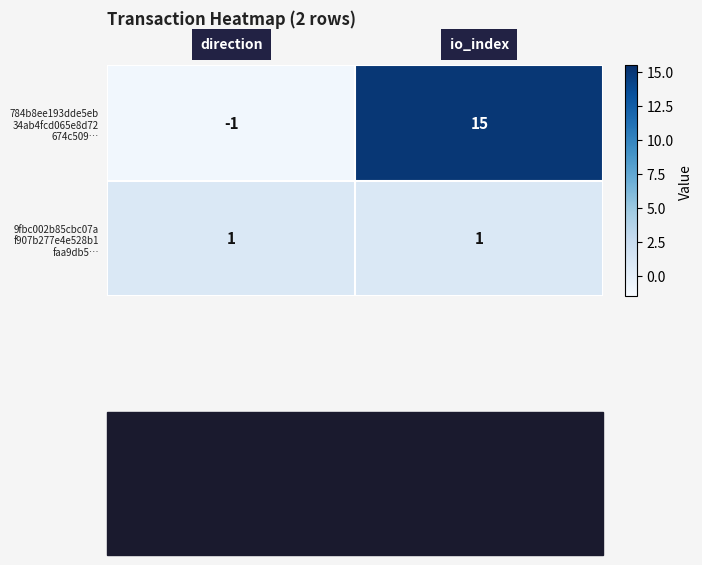

What is the difference between the highest and lowest values at io_index?

14